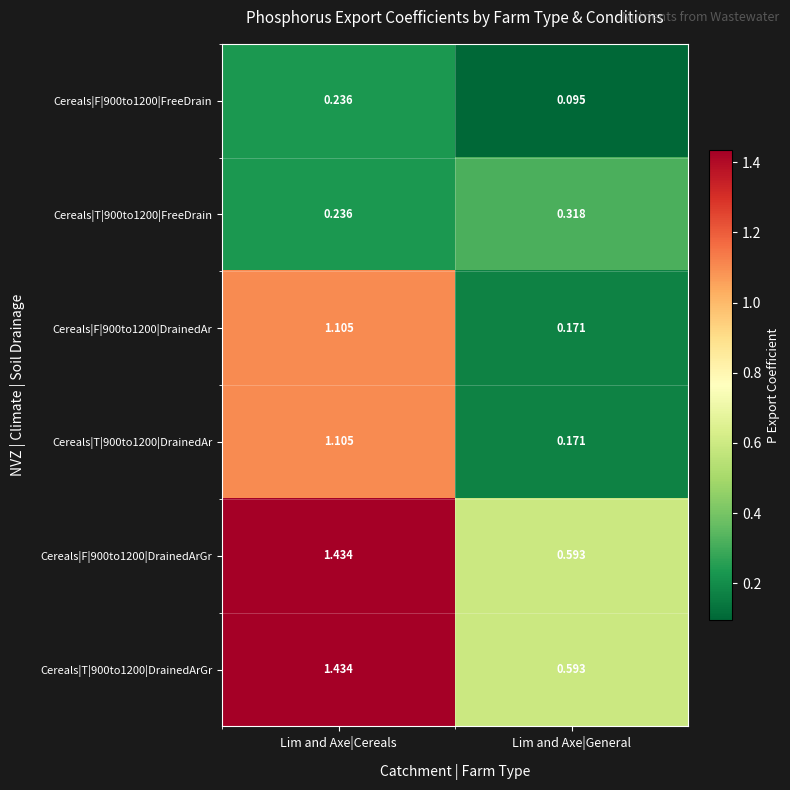

Which category has the lowest value in the Cereals|T|900to1200|DrainedAr series?

Lim and Axe|General